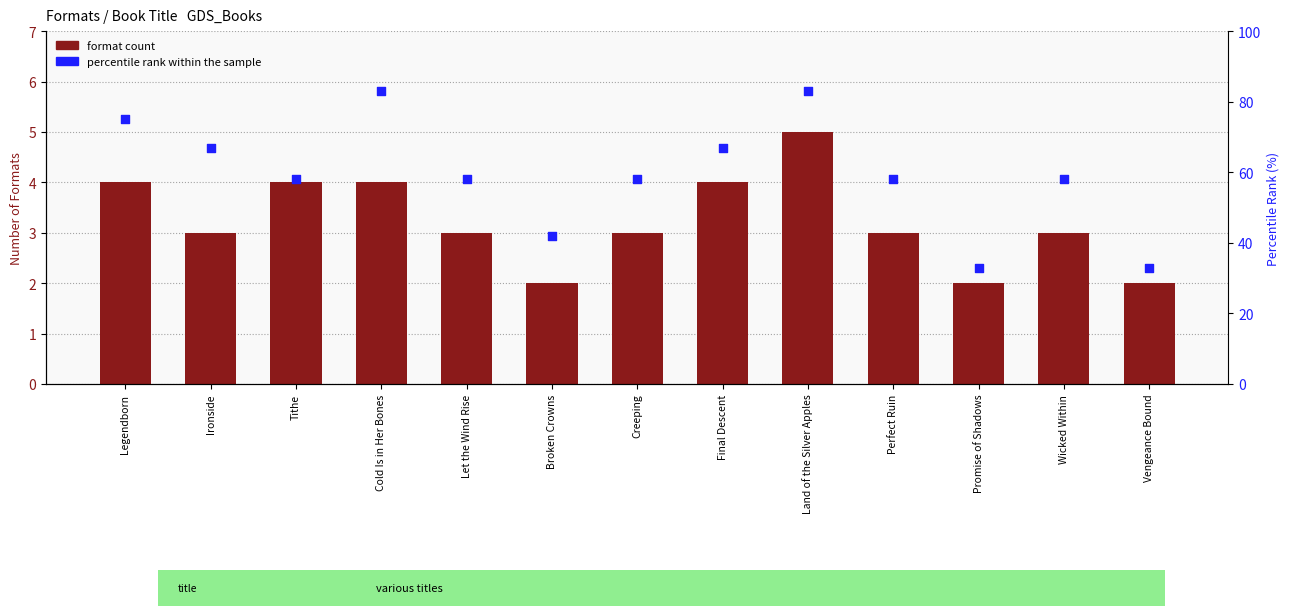

At how many categories does at least one series exceed 44?

10